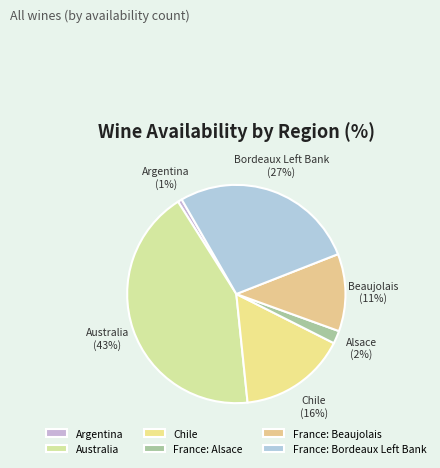

True or false: Chile accounts for 13% of the total.

False